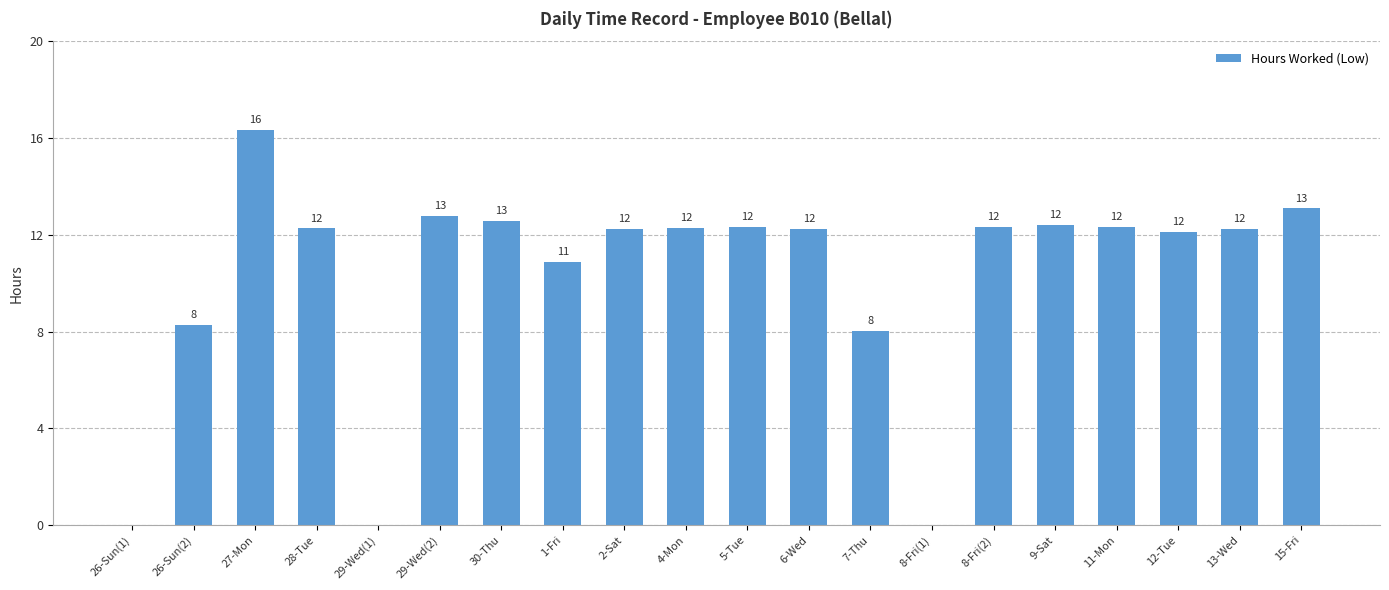

Reading right to left, list all the values displayed in this chart.

15-Fri=13.1	13-Wed=12.2	12-Tue=12.1	11-Mon=12.3	9-Sat=12.4	8-Fri(2)=12.3	8-Fri(1)=0.0	7-Thu=8.0	6-Wed=12.2	5-Tue=12.3	4-Mon=12.3	2-Sat=12.2	1-Fri=10.9	30-Thu=12.6	29-Wed(2)=12.8	29-Wed(1)=0.0	28-Tue=12.3	27-Mon=16.3	26-Sun(2)=8.3	26-Sun(1)=0.0